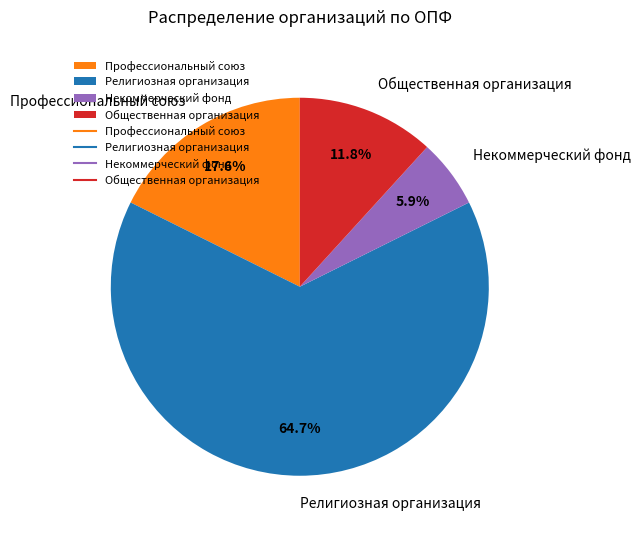

Rank the categories by value from highest to lowest.

Религиозная организация, Профессиональный союз, Общественная организация, Некоммерческий фонд